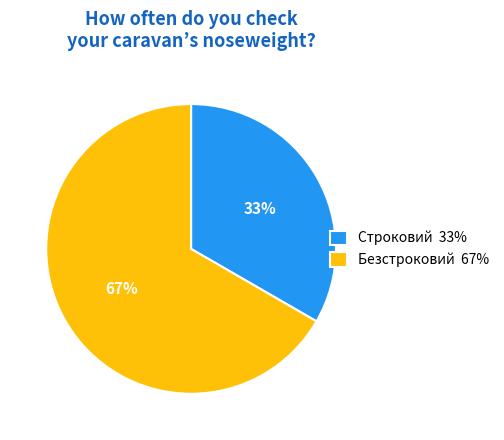

Do Строковий 33% and Безстроковий 67% together represent more than half of the pie?

Yes